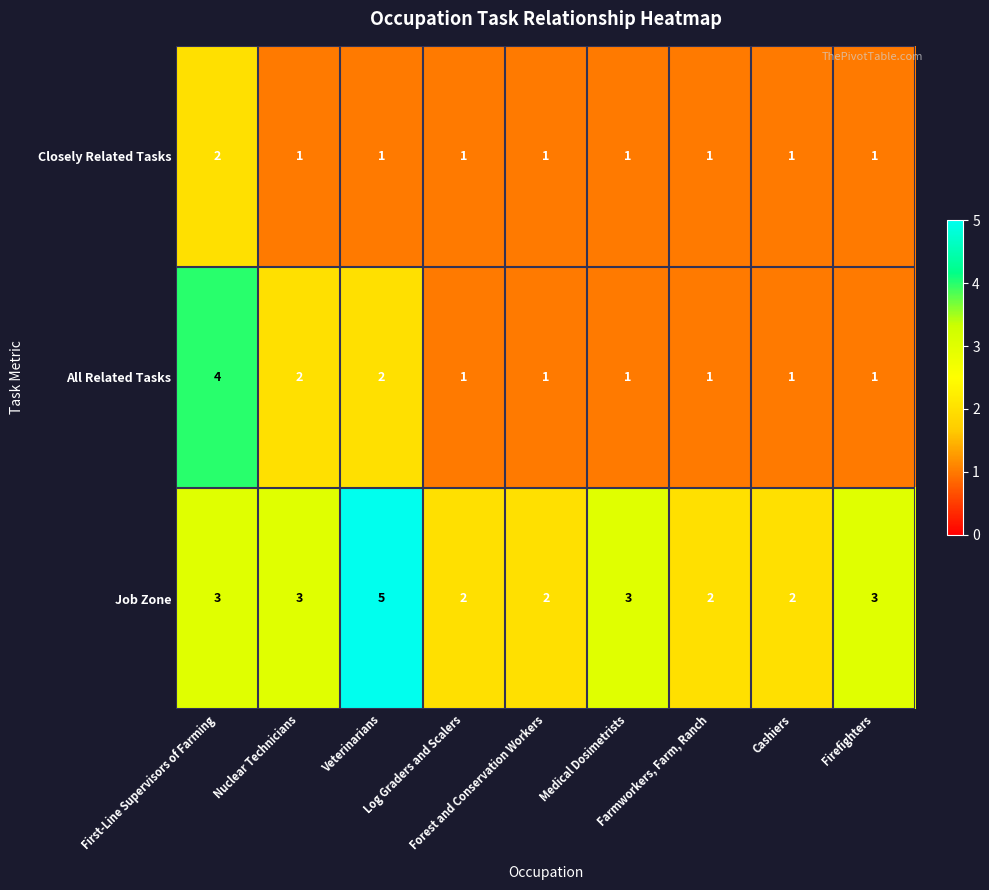

At which category does the chart reach its peak across all series?

Veterinarians